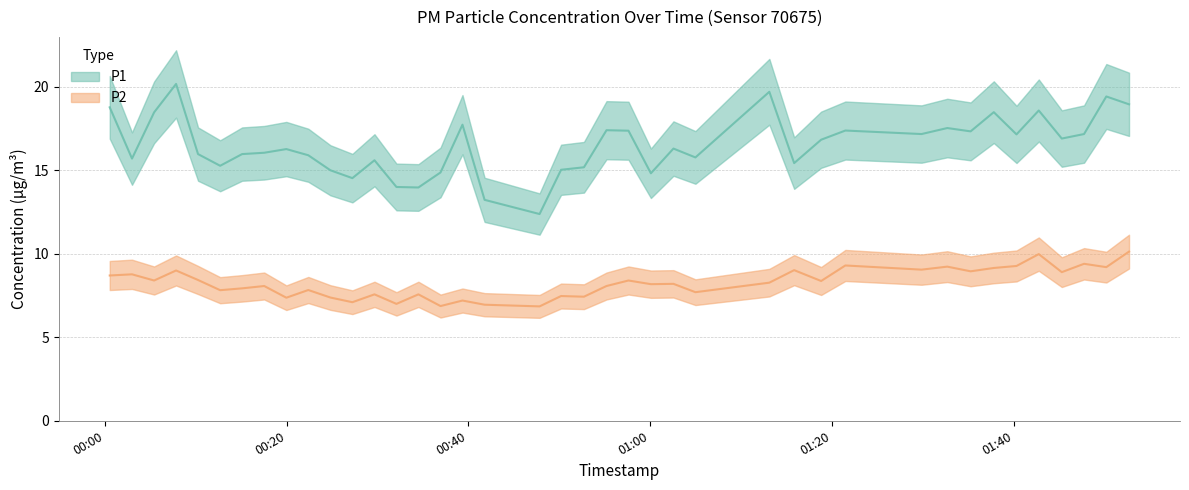

What is the maximum value shown in the chart?

20.2